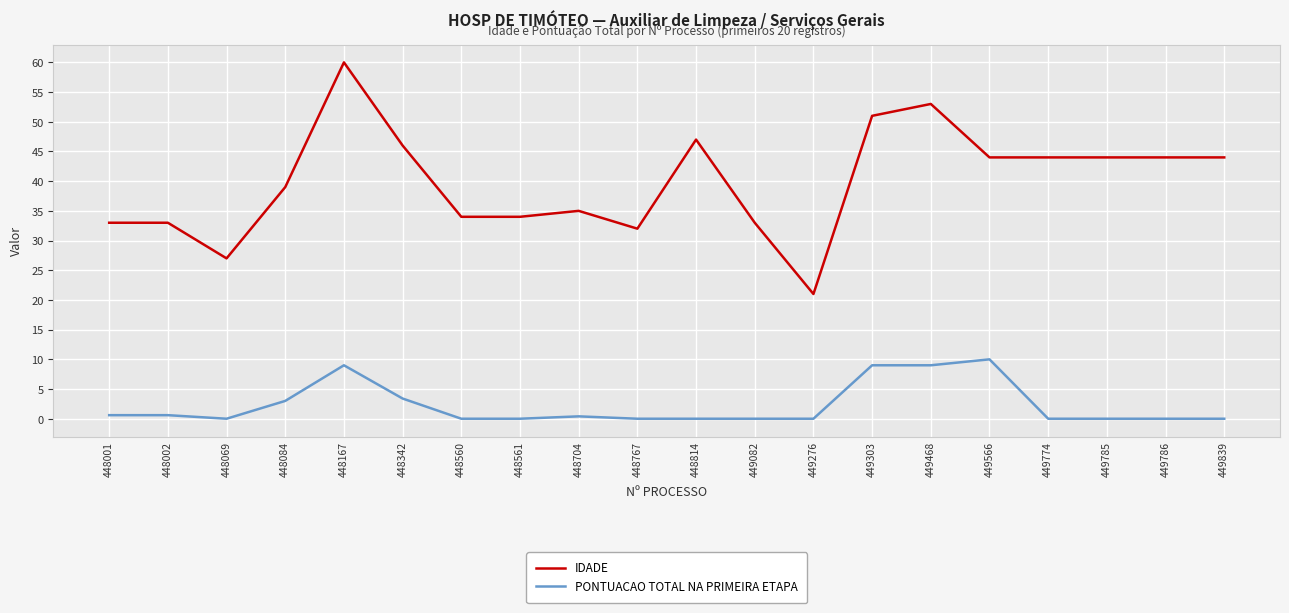

Is it true that PONTUACAO TOTAL NA PRIMEIRA ETAPA equals 9.0 at 448167?

True